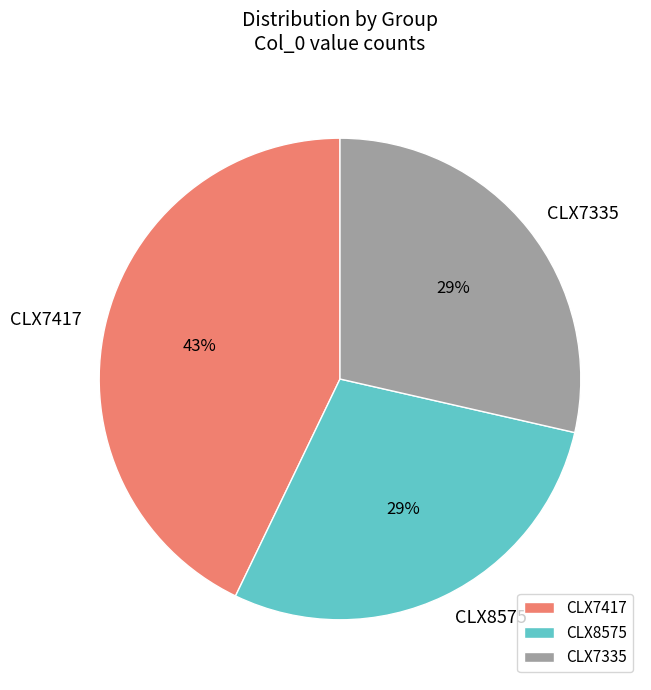

To the nearest percent, what is the average slice percentage?

33%